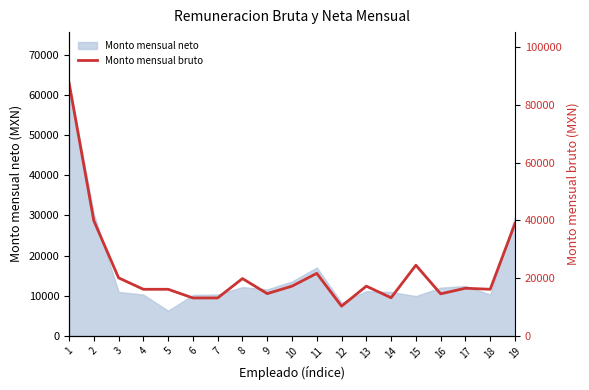

What is the average value?

22666.2